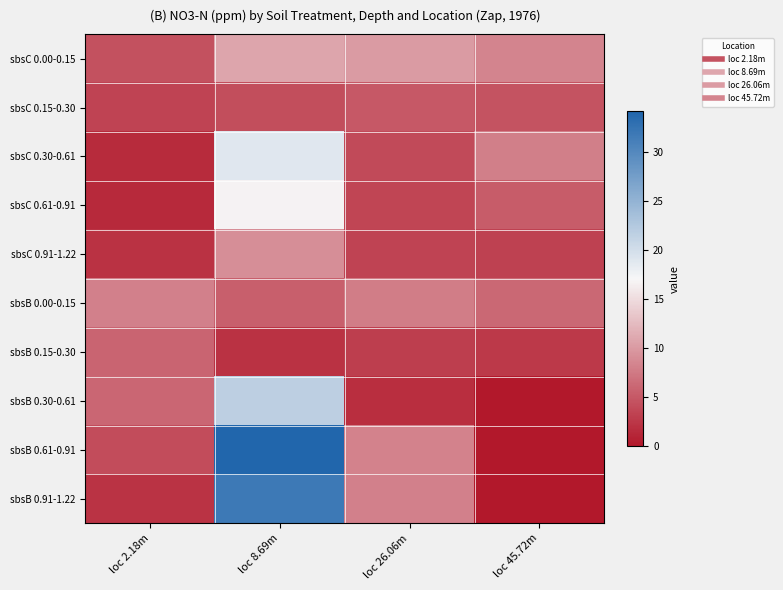

Which series has the widest spread of values?

sbsB 0.61-0.91